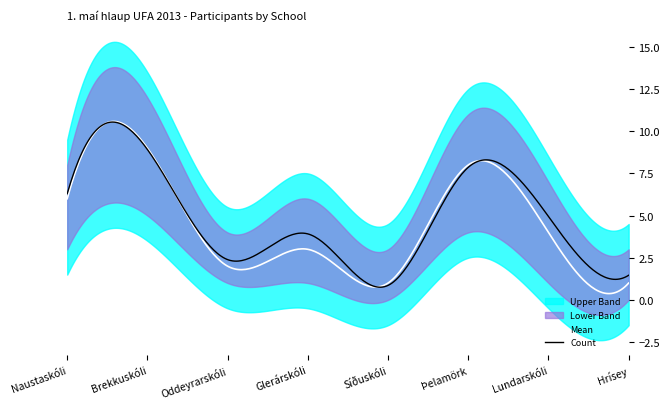

True or false: Lower Band and Upper Band cross at least once.

False